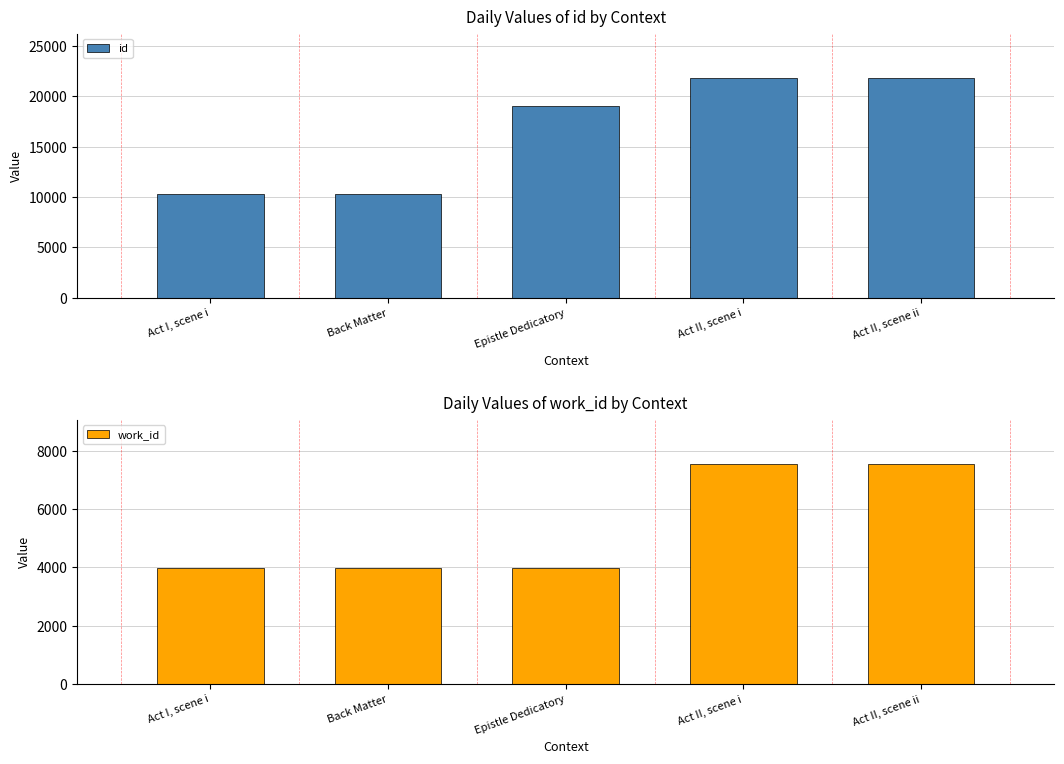

What is the value of the work_id bar at the 4th from the left?

7548